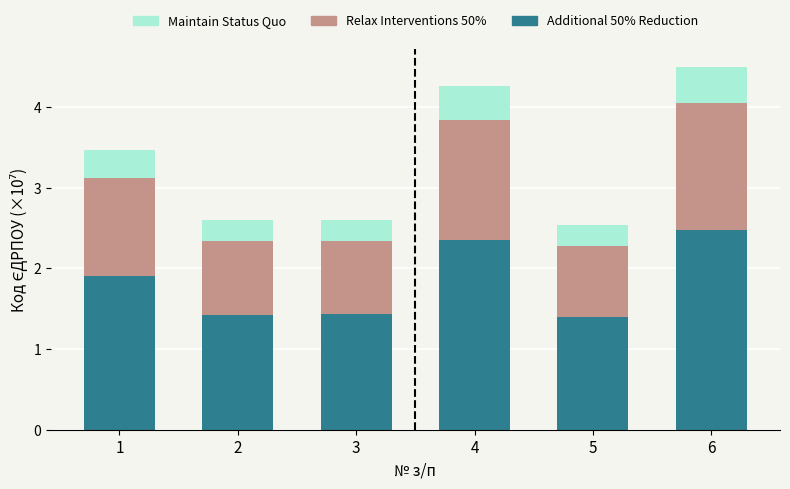

The Additional 50% Reduction series shows 3.6 at 4. True or false?

False